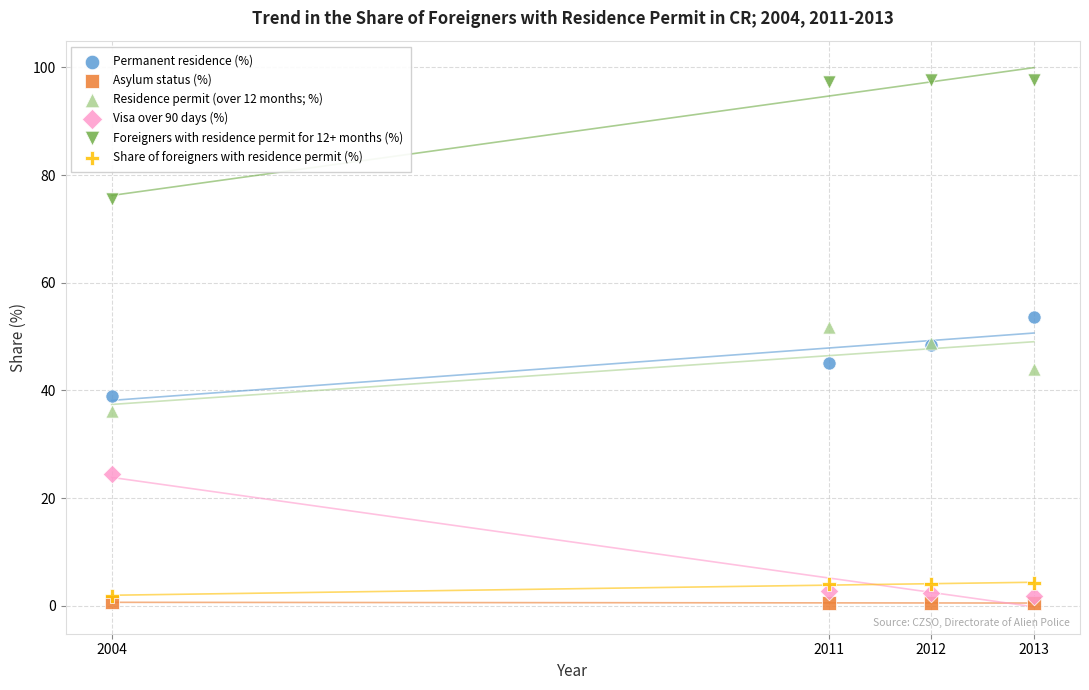

What is the X range (max minus min) for the scatter plot?

9.0